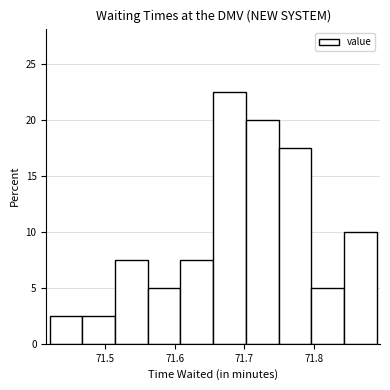

How tall is the bar that spans 71.796 to 71.843 on the x-axis? Neither the bar edges nor the heights are printed on the chart, so give them approximately, as read against the axes.

5.0